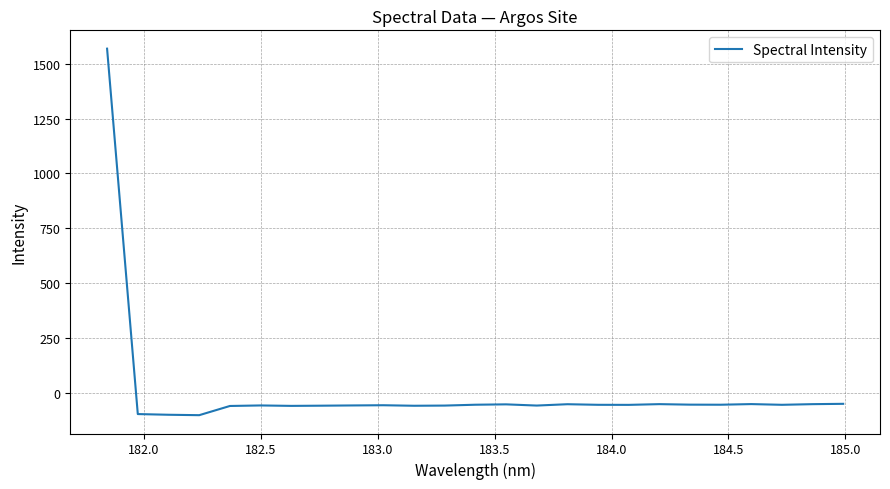

What is the average value?

3.9